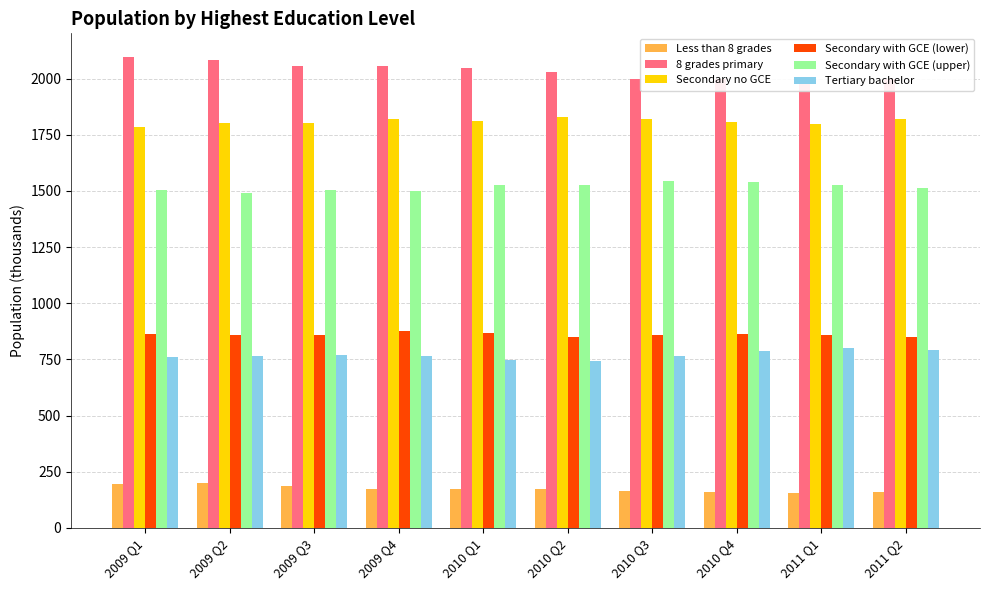

What is the label of the 4th bar from the right?

2010 Q3